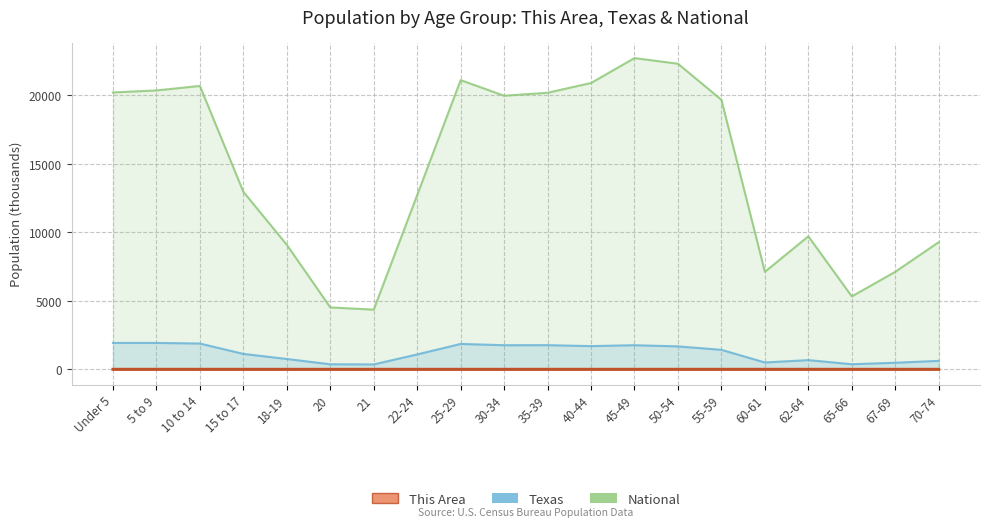

Which series changed the most between 25-29 and 40-44?

National